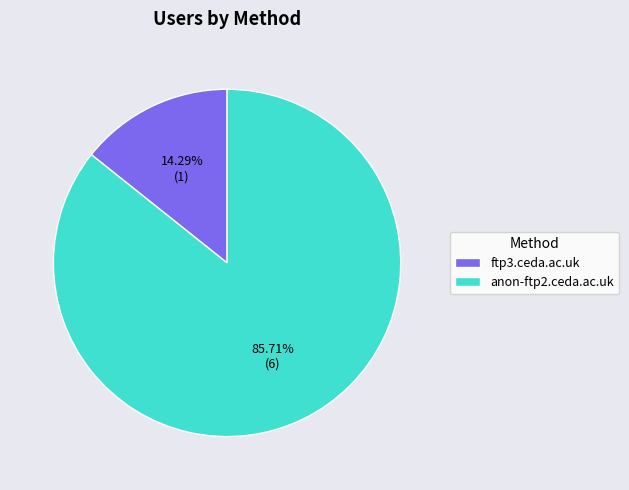

What portion of the pie excludes ftp3.ceda.ac.uk?

85.7%